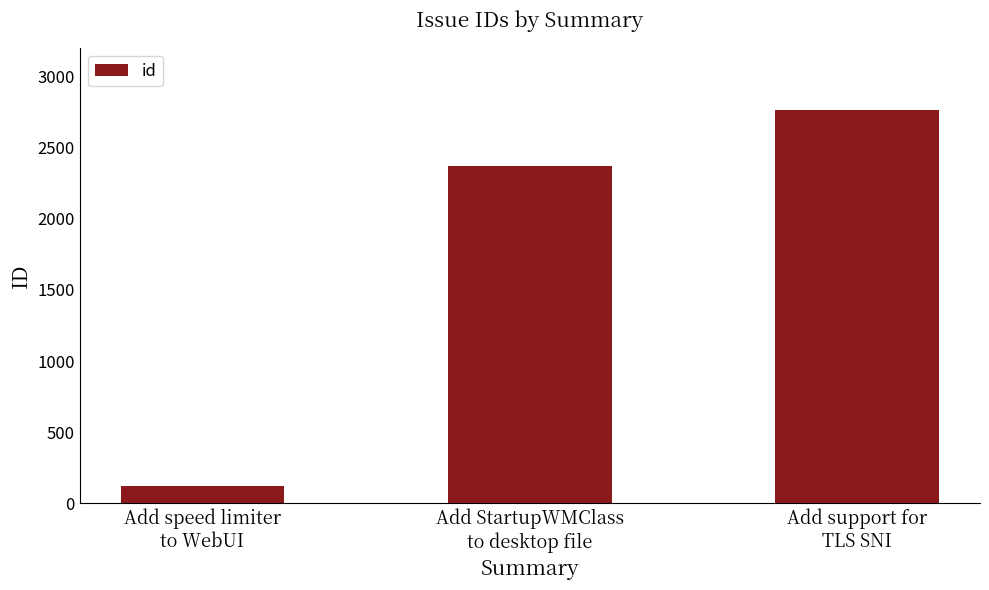

Is it true that the value at Add StartupWMClass
to desktop file is 2371?

True